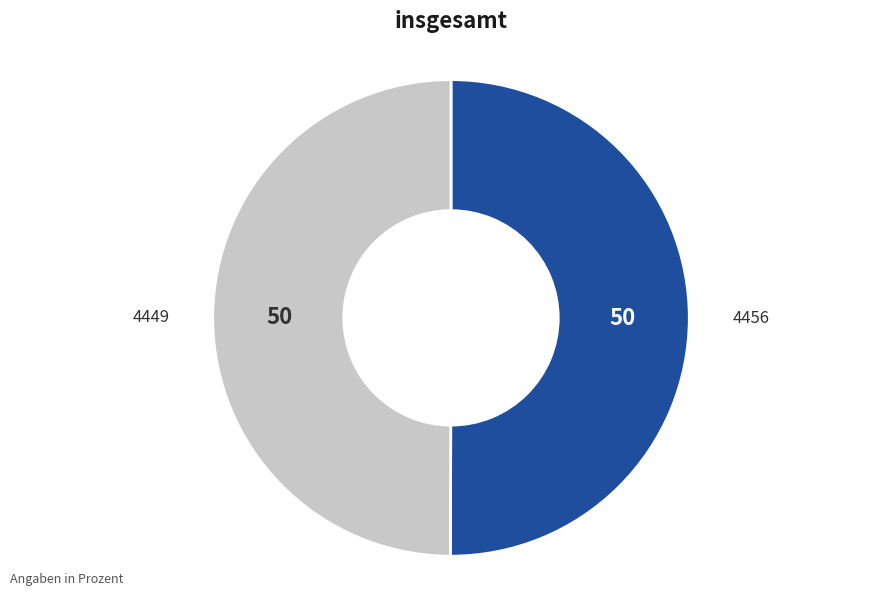

Which category has the biggest portion of the pie?

4456